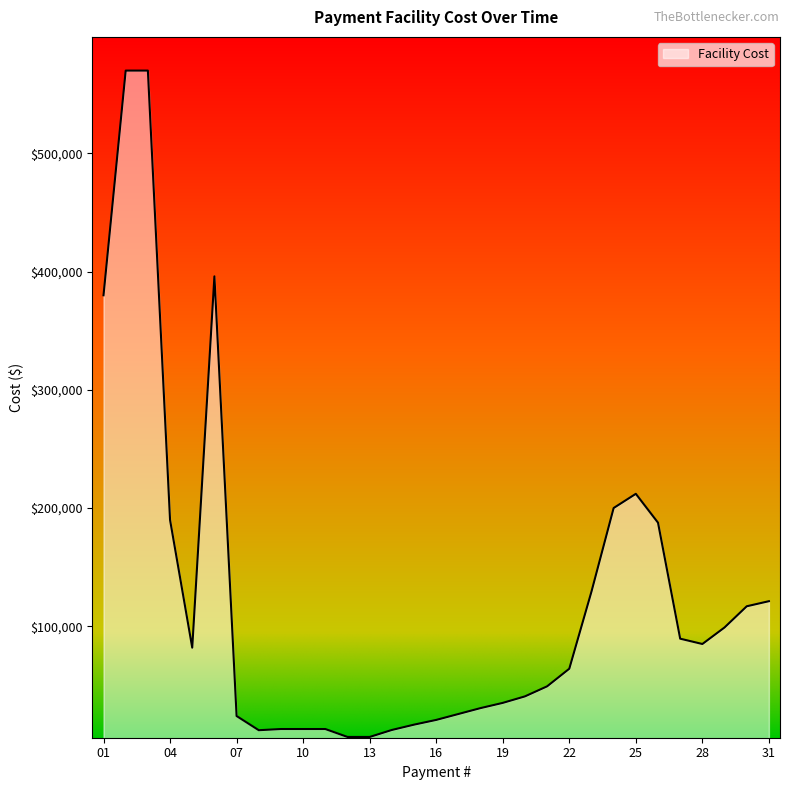

What is the greatest value displayed?

570000